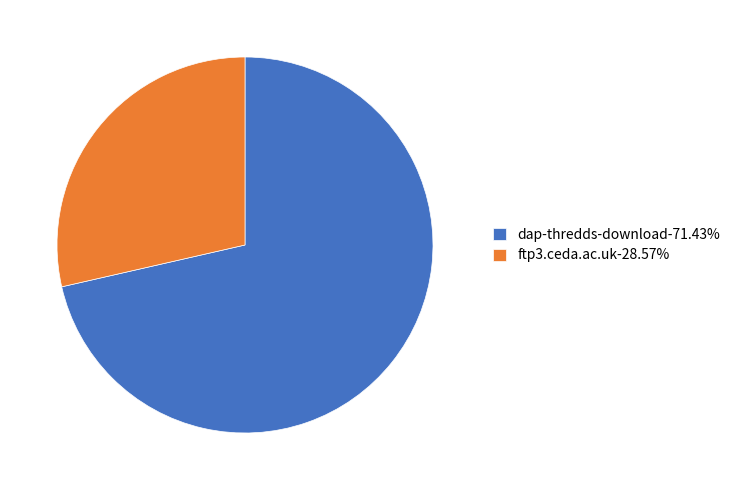

Between ftp3.ceda.ac.uk and dap-thredds-download, which is larger?

dap-thredds-download